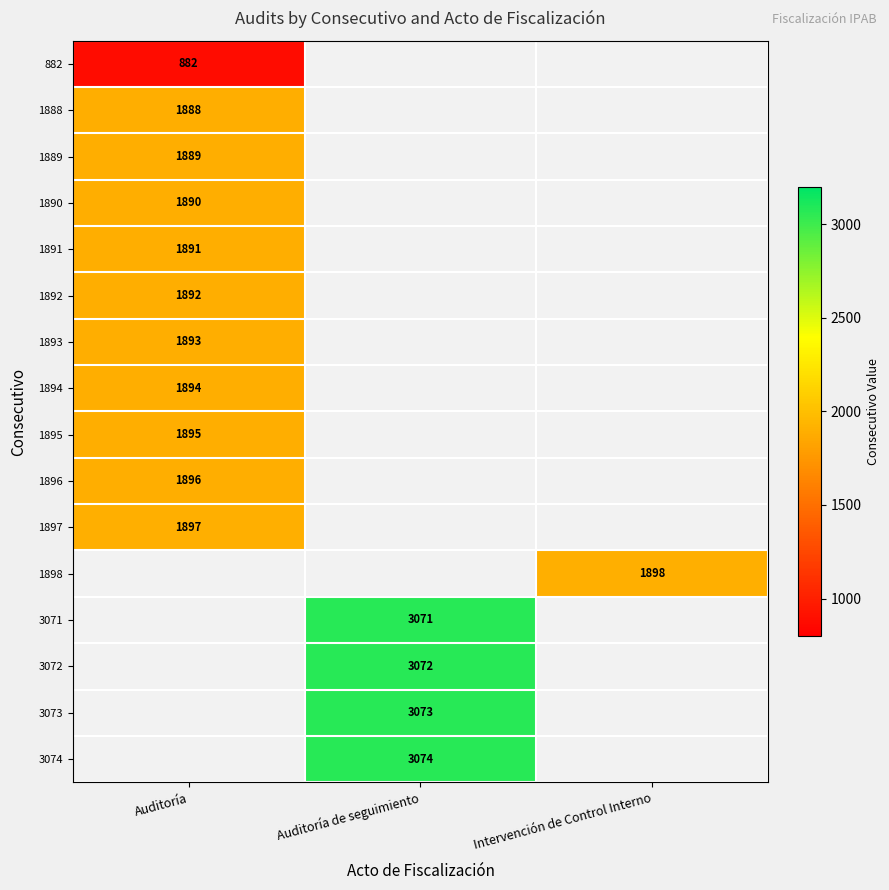

List the series in order of their overall mean, highest first.

882, 1888, 1889, 1890, 1891, 1892, 1893, 1894, 1895, 1896, 1897, 1898, 3071, 3072, 3073, 3074